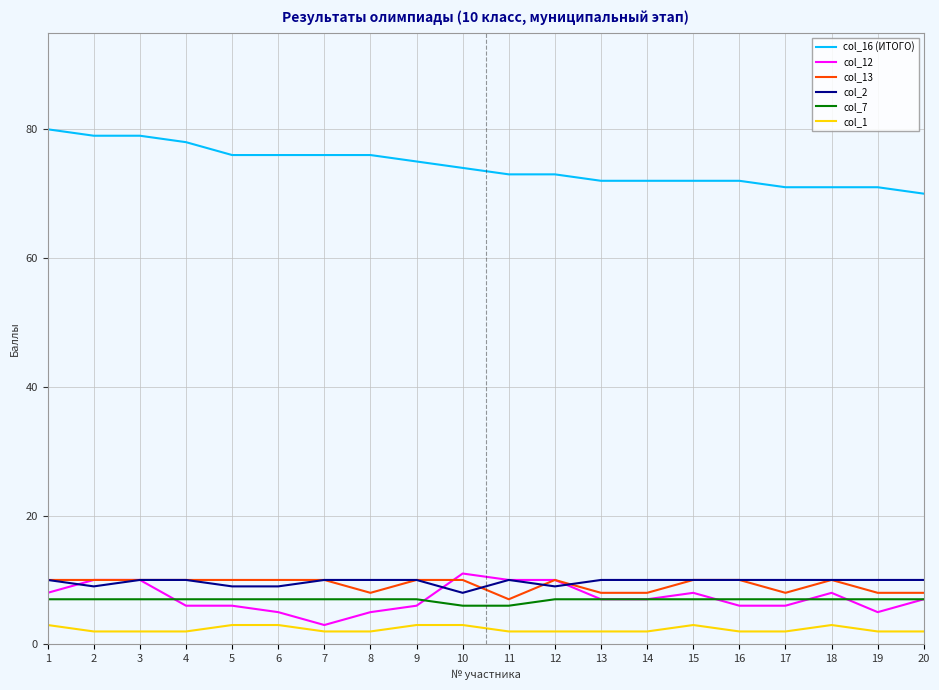

Which series changed the most between 3 and 17?

col_16 (ИТОГО)